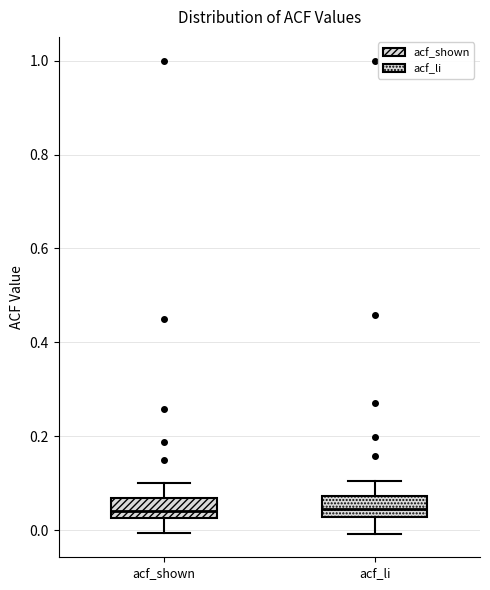

Reading left to right, transcribe this box plot: for each box, give where its median line is, the range the box spans, and where its two whiskers end, as read against the y-axis. The values are not printed on the chart, so give them approximately, as read against the axis.

acf_shown: median 0.04, box 0.02 to 0.06, whiskers 0.00 to 0.10
acf_li: median 0.04, box 0.02 to 0.08, whiskers 0.00 to 0.10